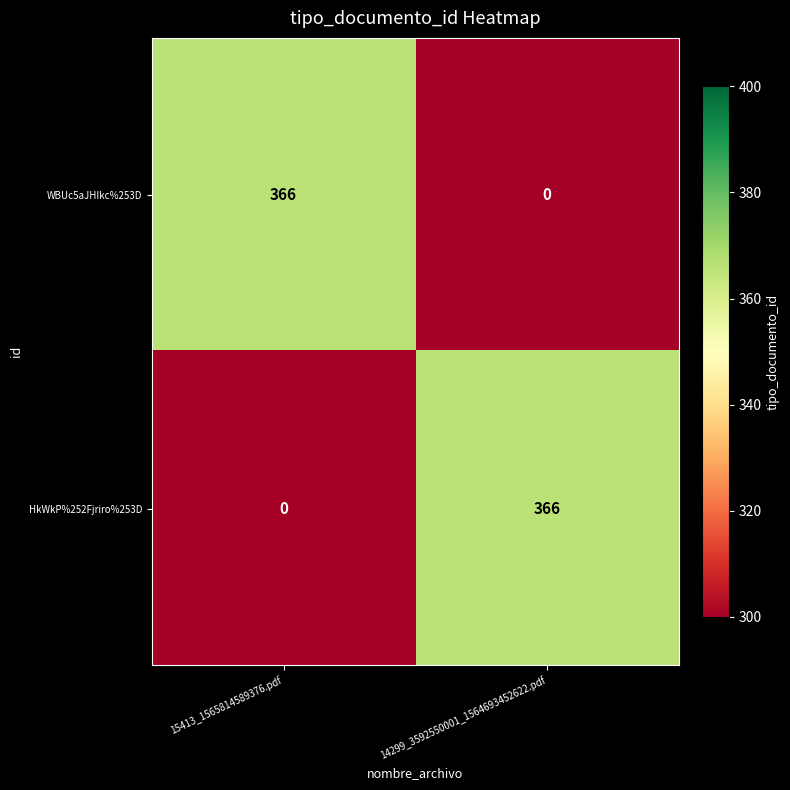

Reading left to right, what are all the values shown in this chart?

WBUc5aJHIkc%253D: 366	0
HkWkP%252Fjriro%253D: 0	366